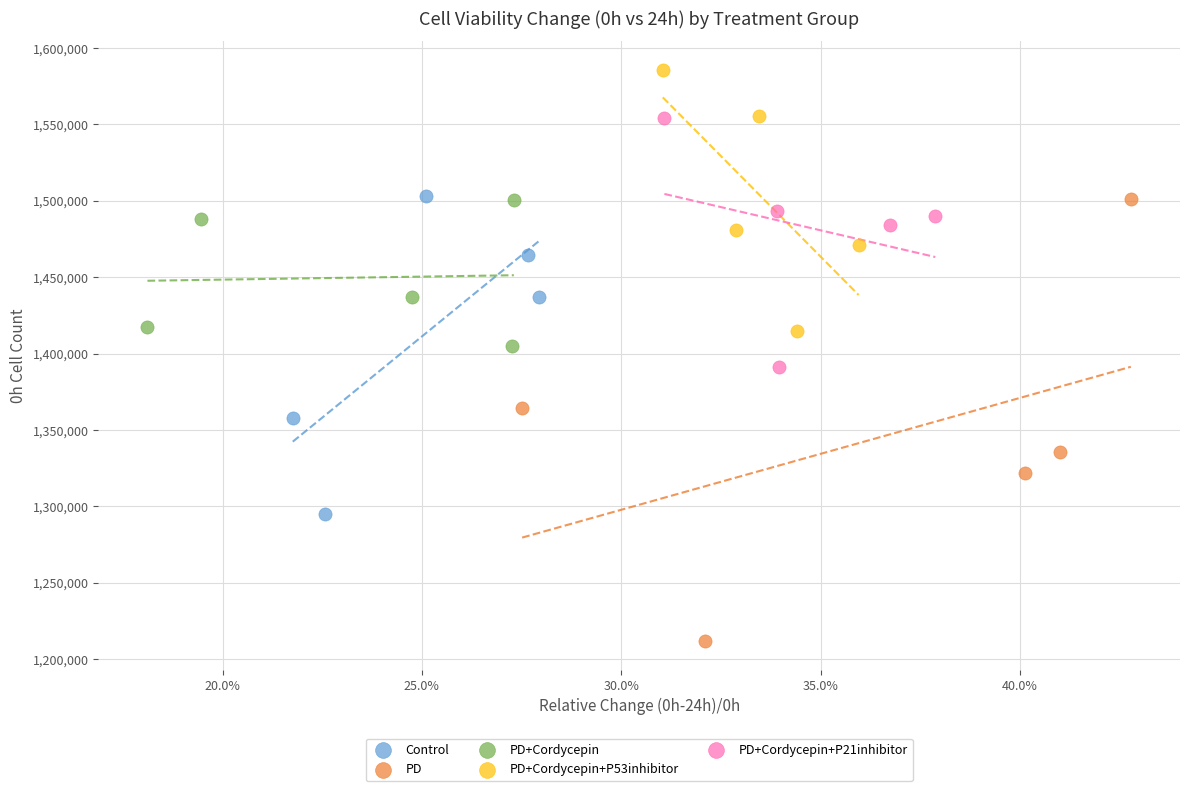

What are all the series names shown in the legend?

Control, PD, PD+Cordycepin, PD+Cordycepin+P53inhibitor, PD+Cordycepin+P21inhibitor